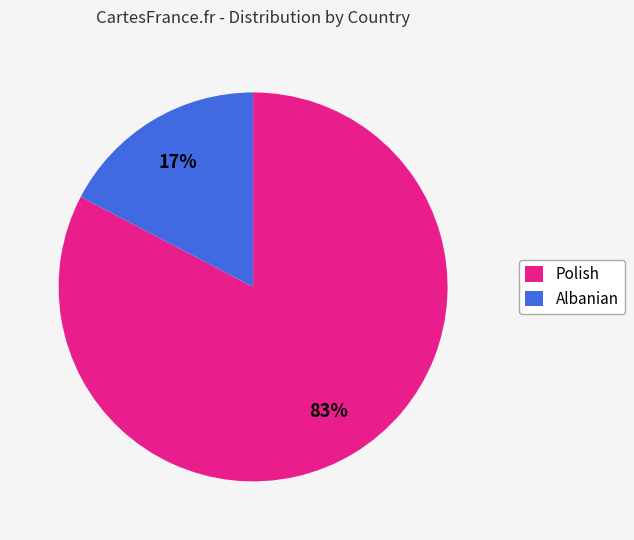

What percentage is the Albanian slice, to the nearest percent?

17%